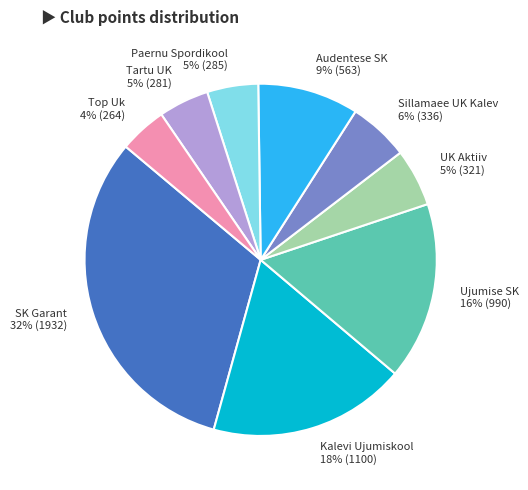

To the nearest percent, what portion does SK Garant represent?

32%